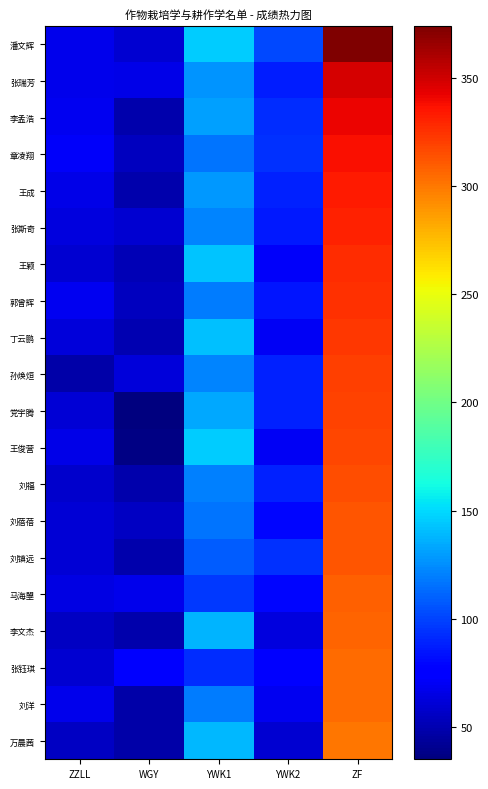

Rank the series at YWK2 from highest to lowest value.

潘文辉, 章凌翔, 刘镇远, 李孟浩, 王成, 党宇腾, 孙焕烜, 刘福, 张瑞芳, 张斯奇, 郭曾辉, 刘蓓蓓, 马海曌, 张钰琪, 王颖, 丁云鹏, 王俊营, 刘洋, 李文杰, 万晨茜